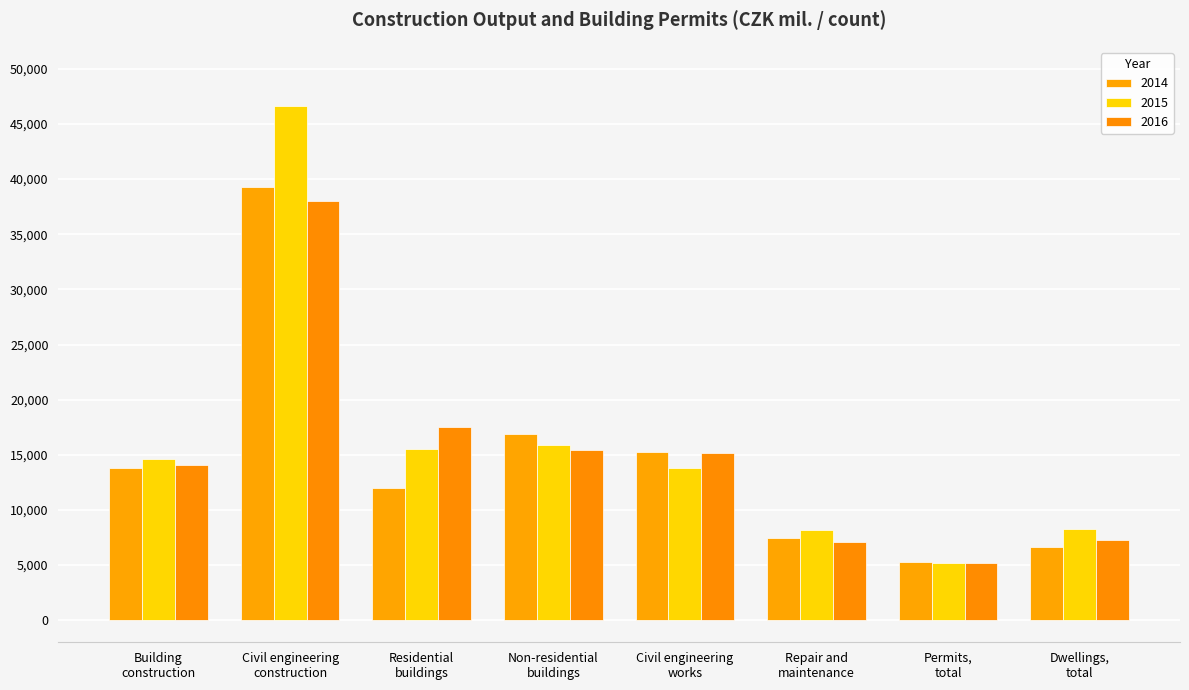

What is the label of the 1st bar from the left?

Building
construction